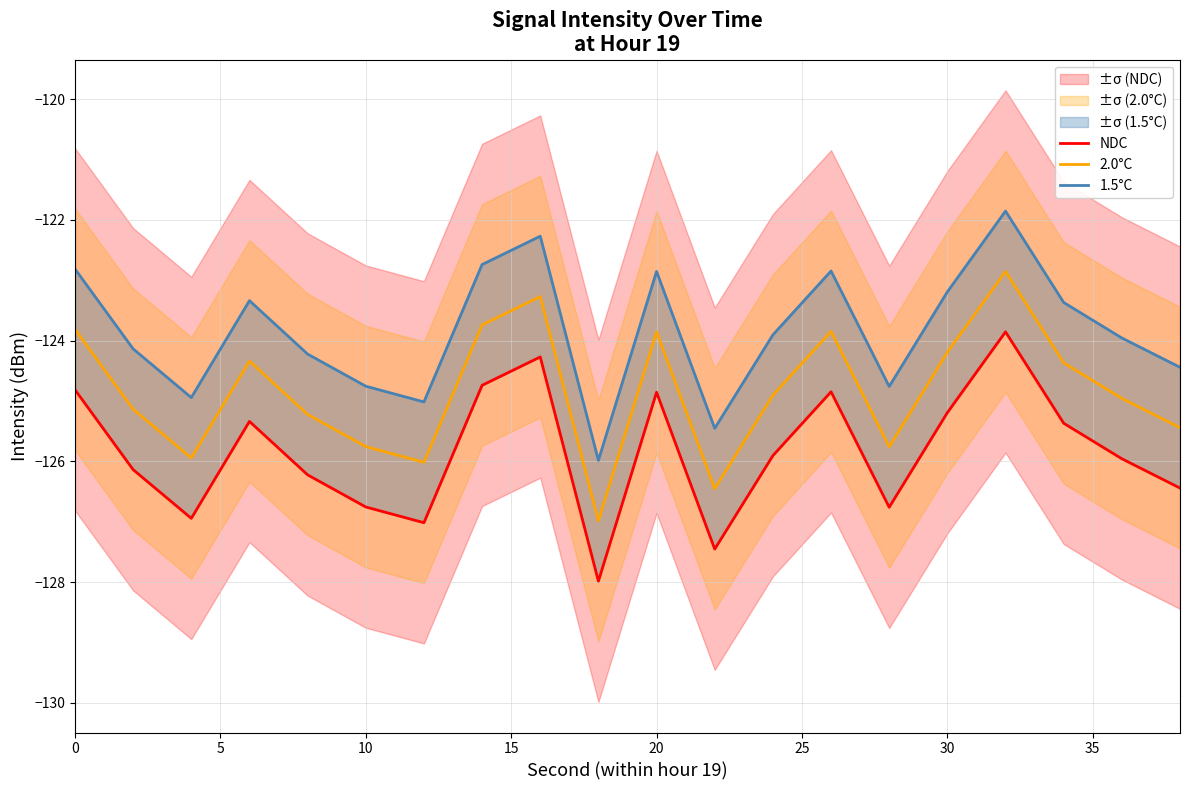

Is it true that 2.0°C equals -125.8 at 10?

True